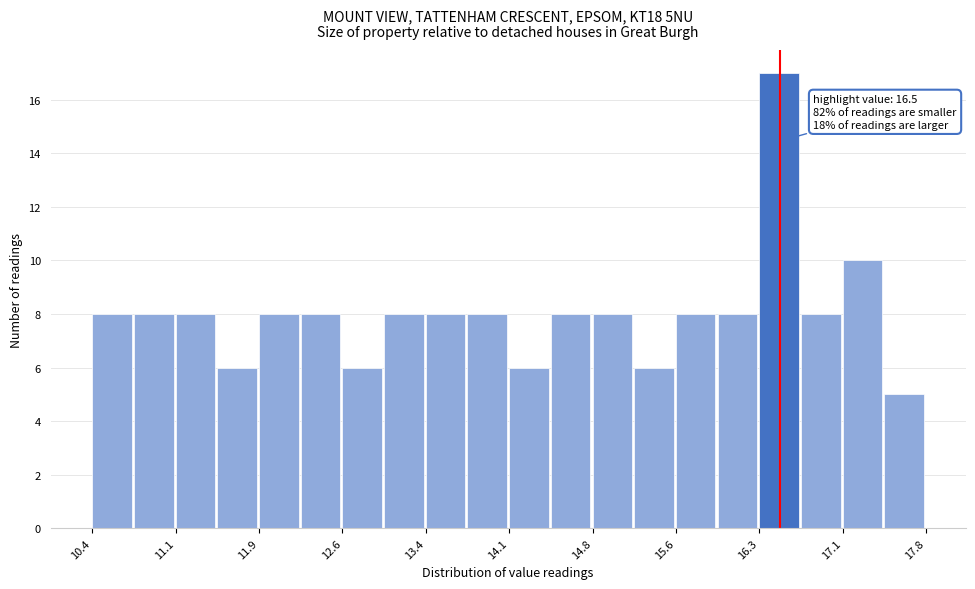

Around what value on the x-axis is the tallest bar? Give the approximate position of its centre, as read against the axis.

16.5